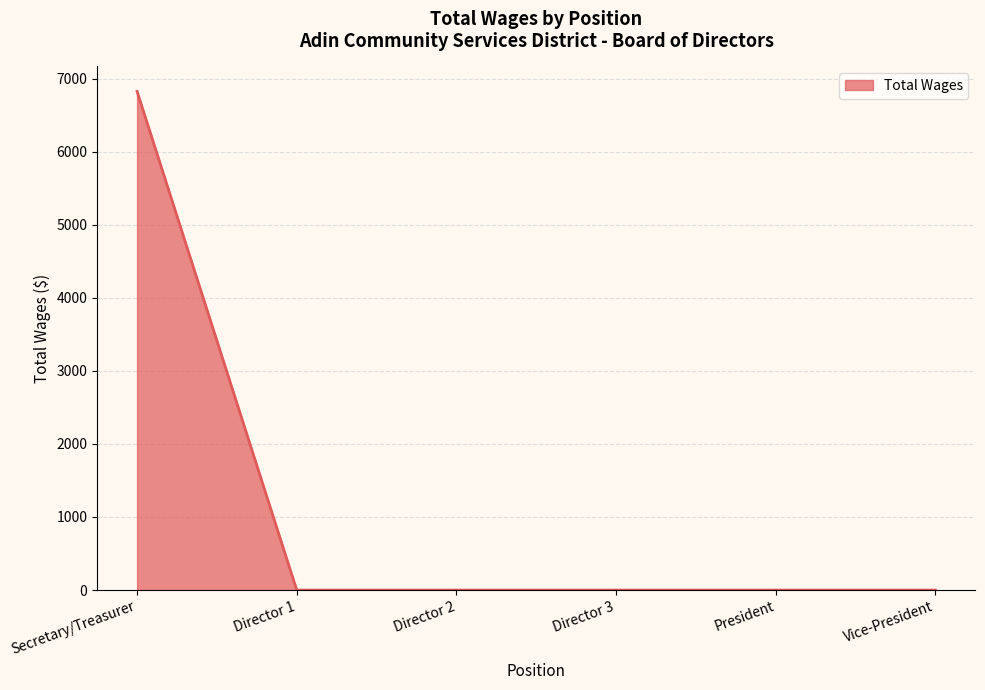

Is it true that the value at Director 3 is -3793?

False